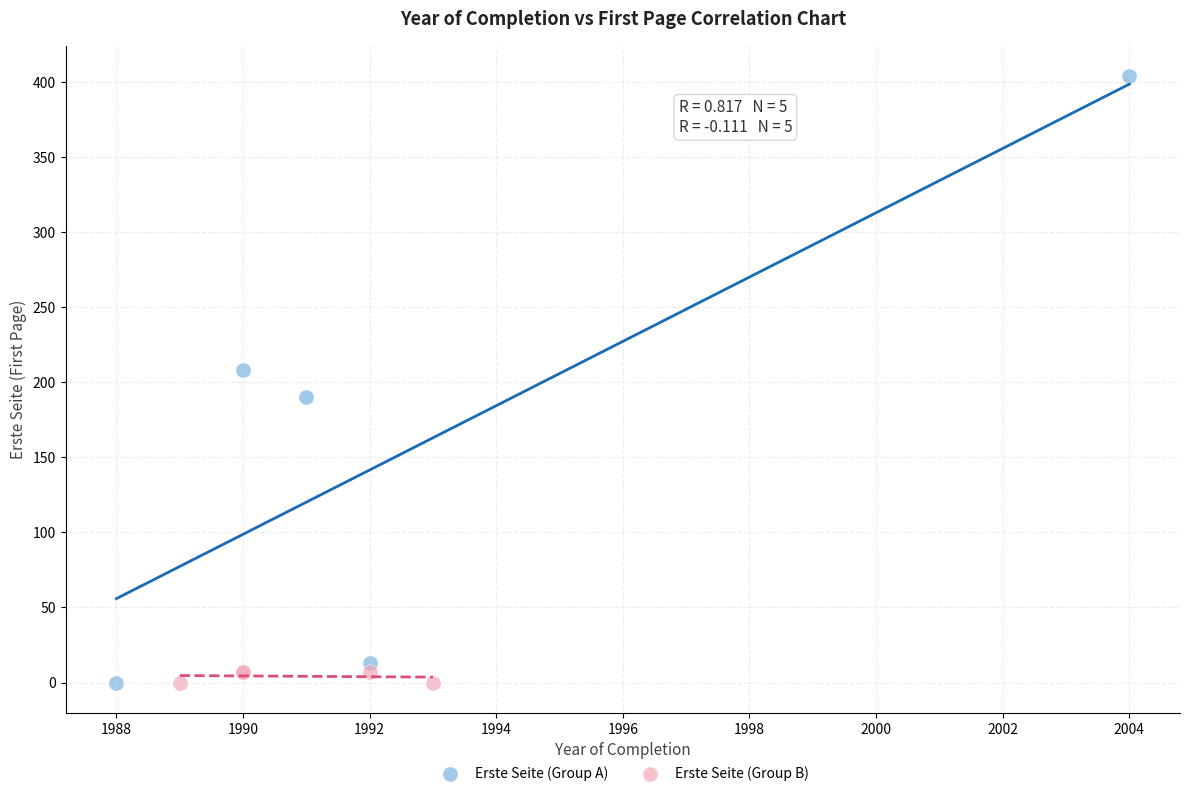

Which series contains the highest Y value?

Erste Seite (Group A)